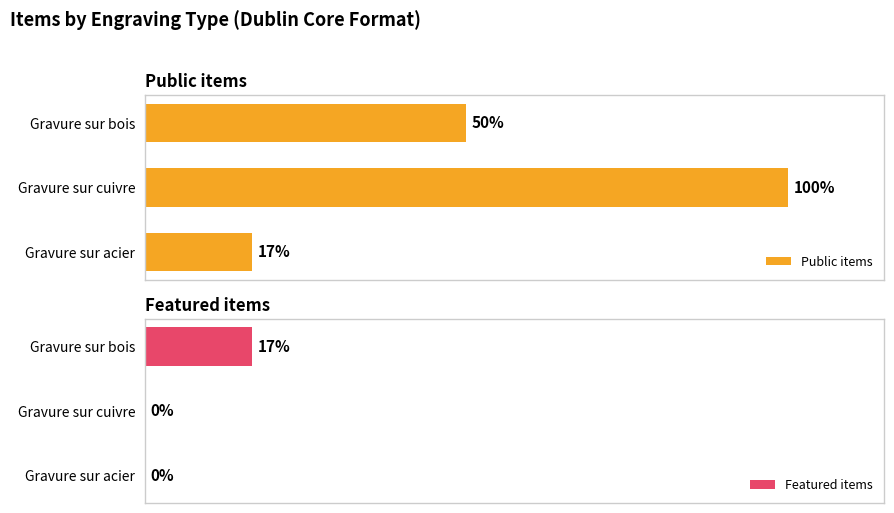

Which category has the highest value in the Featured items series?

Gravure sur bois